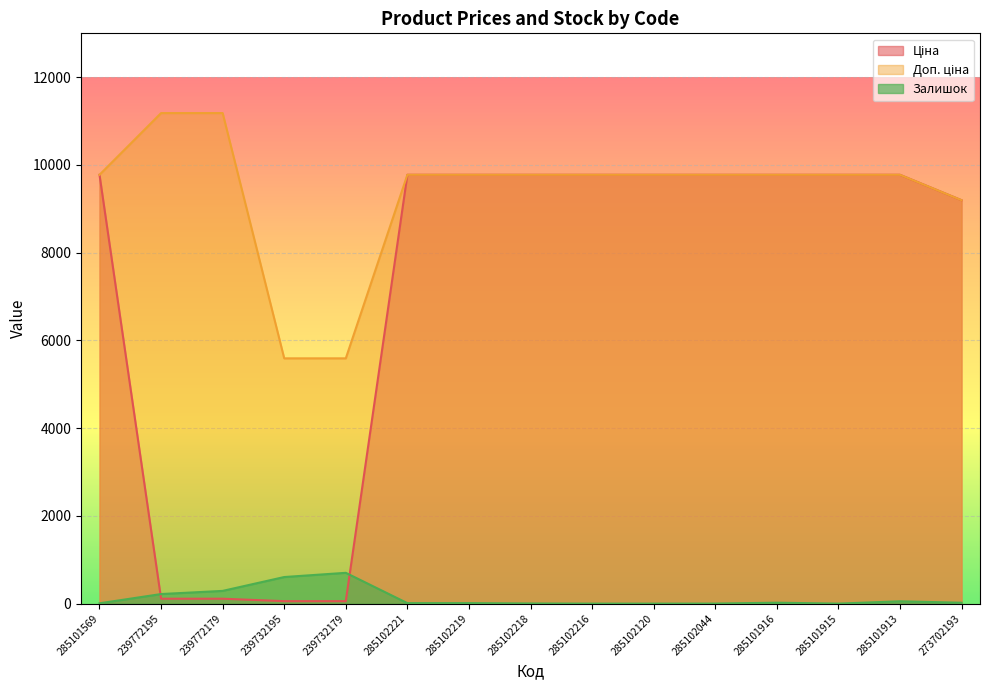

At which label does Залишок reach its minimum?

285102216